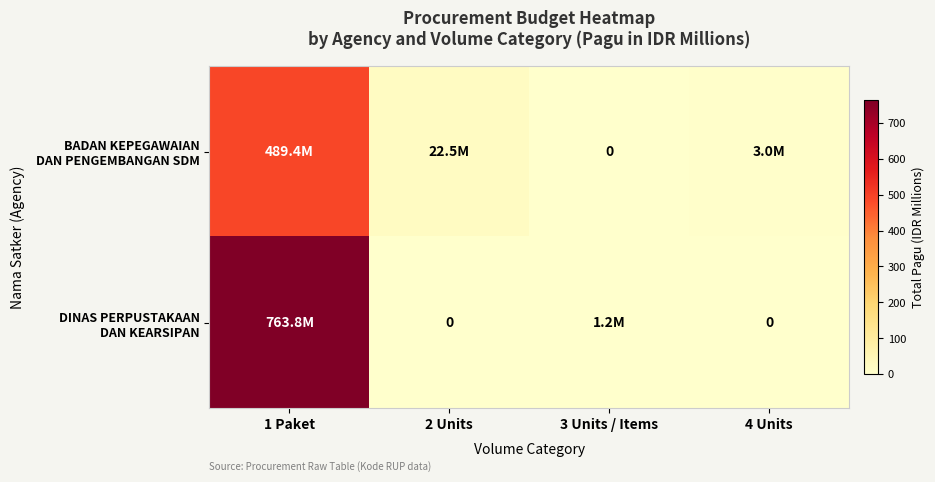

What is the sum of the BADAN KEPEGAWAIAN DAN PENGEMBANGAN SDM values at 3 Units / Items and 4 Units?

3.0